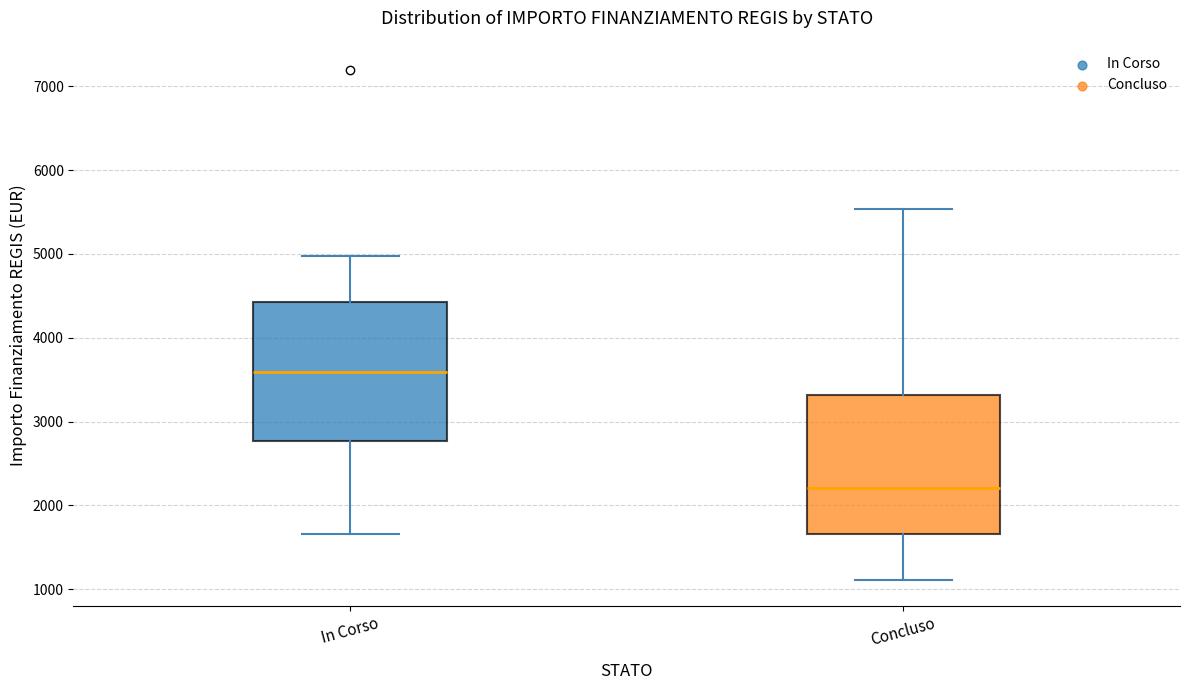

Which box has the lowest median line?

Concluso